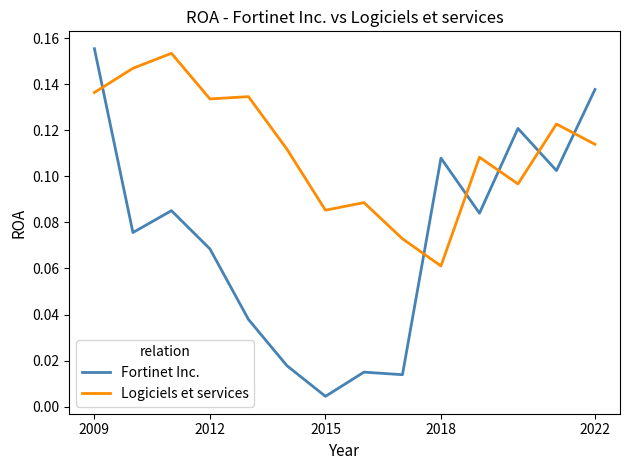

Which series ends up on top after the final intersection of Logiciels et services and Fortinet Inc.?

Fortinet Inc.